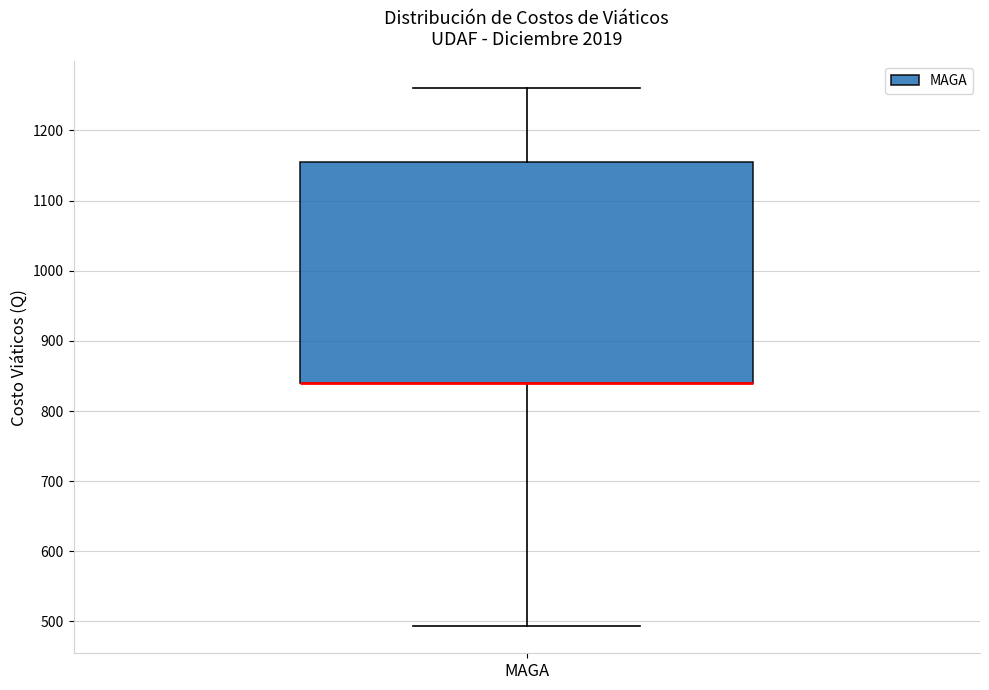

Read this box plot against the y-axis: the position of the median line, the range covered by the box, and the ends of both whiskers. The values are not printed on the chart, so give them approximately, as read against the axis.

median 840 (drawn on the box's lower edge), box 840 to 1160, whiskers 490 to 1260